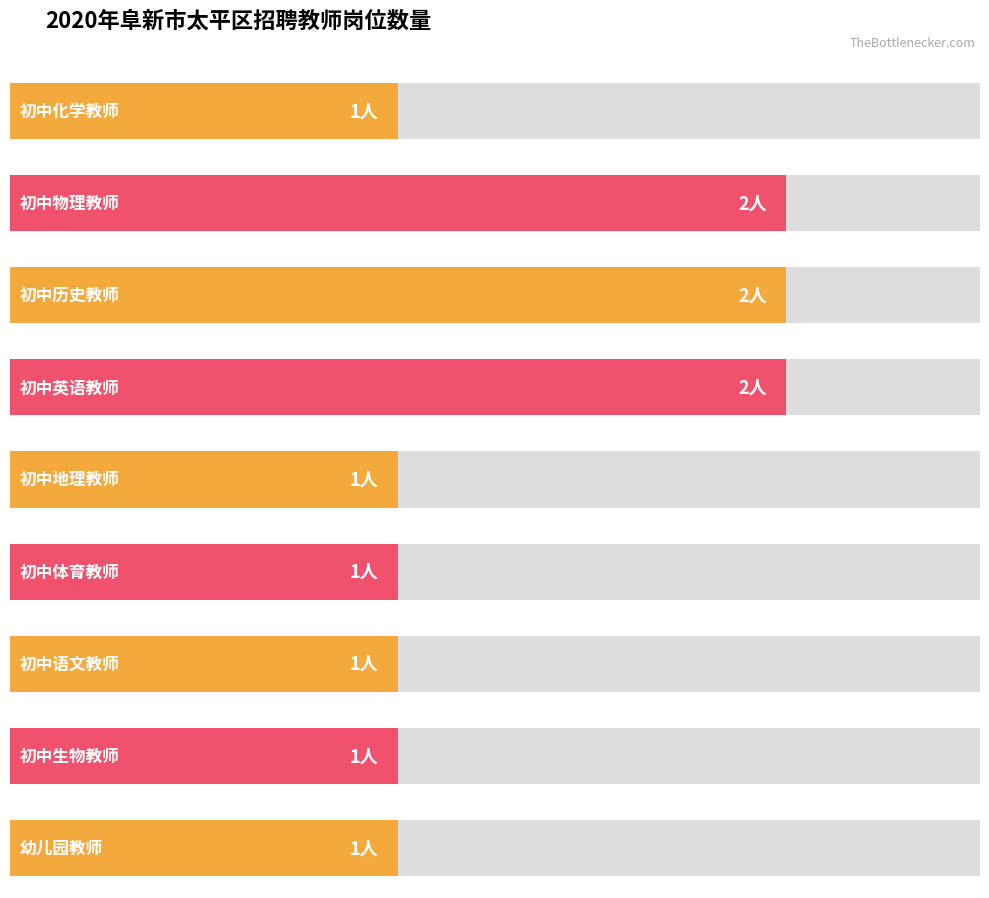

What is the value of the 1st bar from the left?

1